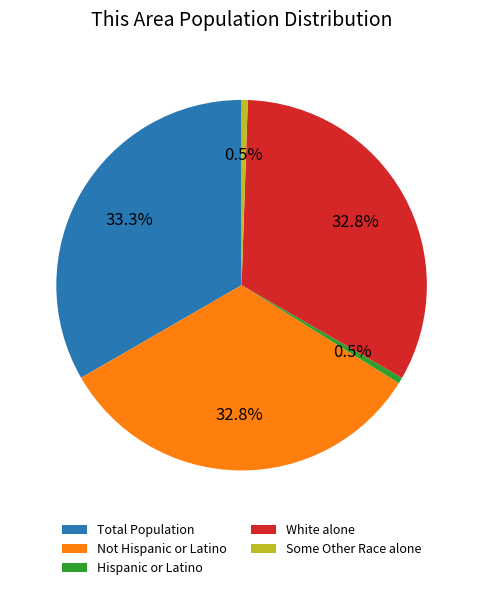

To the nearest percent, what is the average slice percentage?

20%